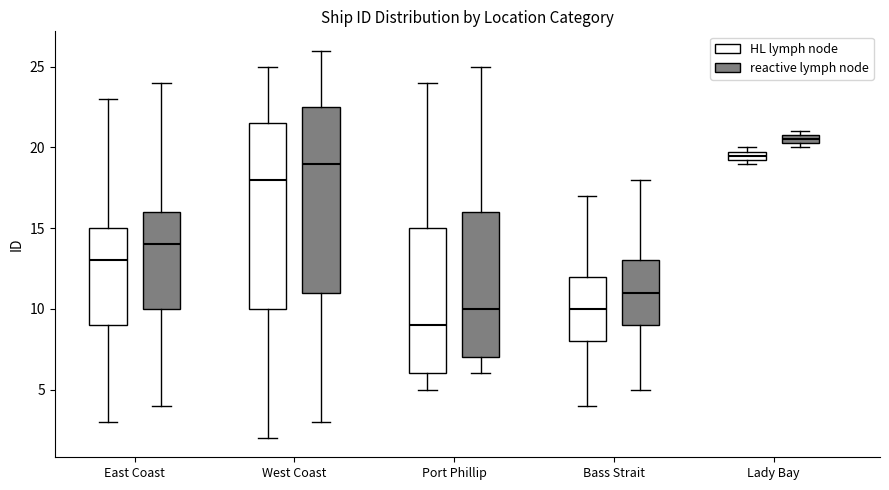

Where is the upper edge of the box for West Coast (HL lymph node) on the y-axis? The values are not printed on the chart, so give them approximately, as read against the axis.

21.5